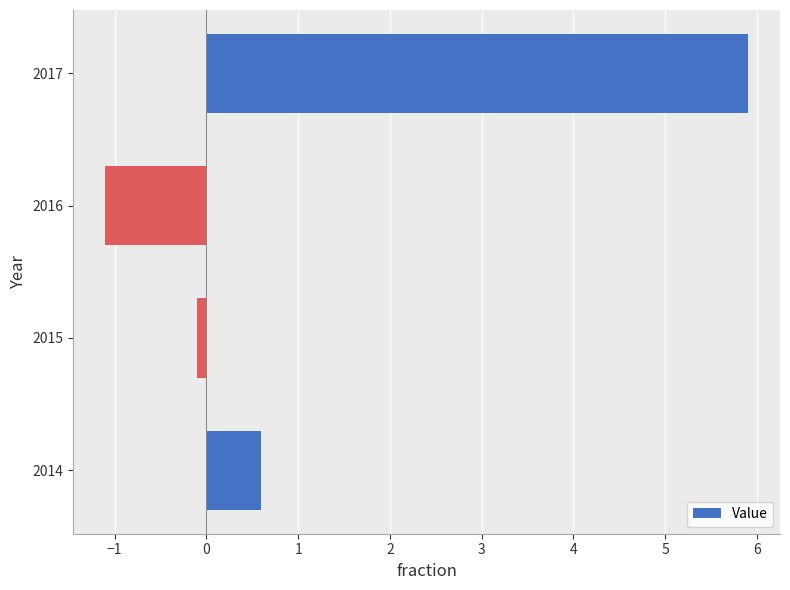

Are the bars horizontal?

Yes